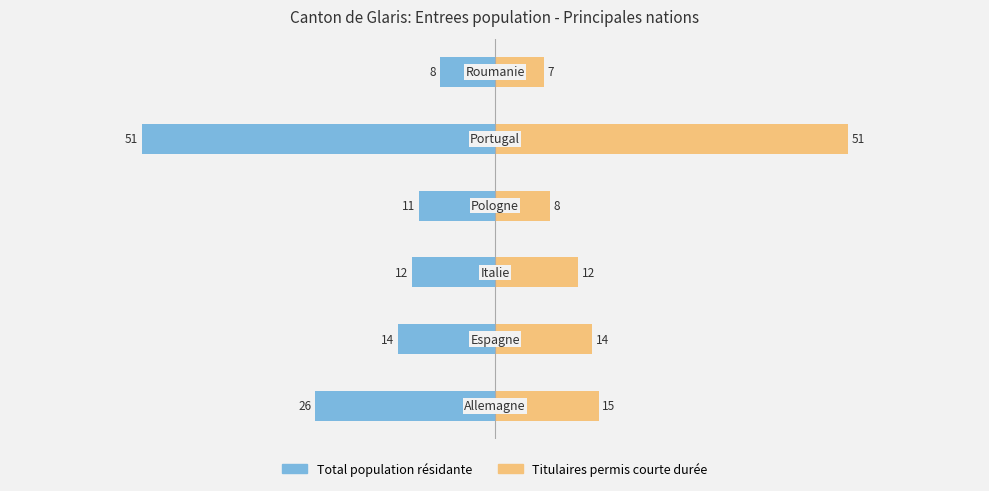

What is the average value of the Total population résidante series?

-20